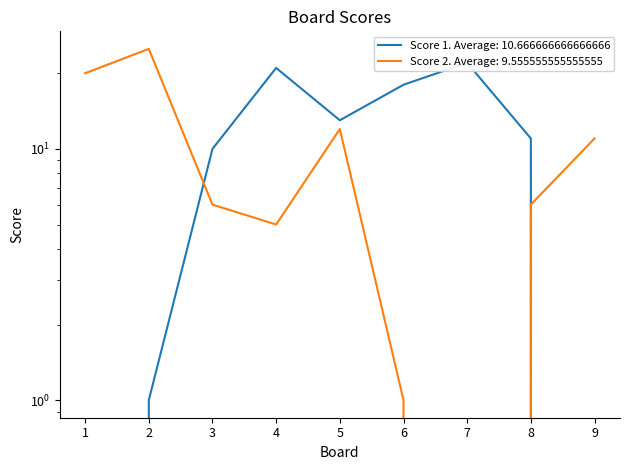

How many positive values does the Score 1 series have?

7